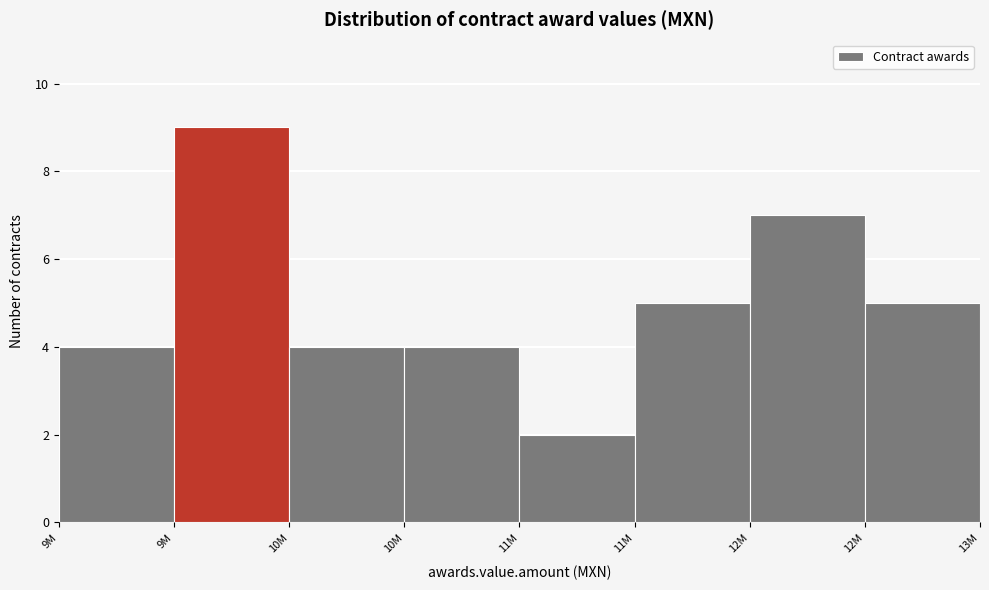

How many series are shown in this chart?

1